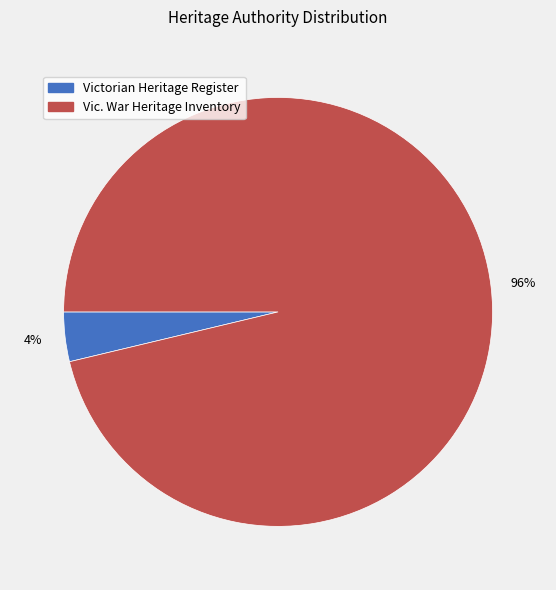

Rank the categories by value from highest to lowest.

Vic. War Heritage Inventory, Victorian Heritage Register